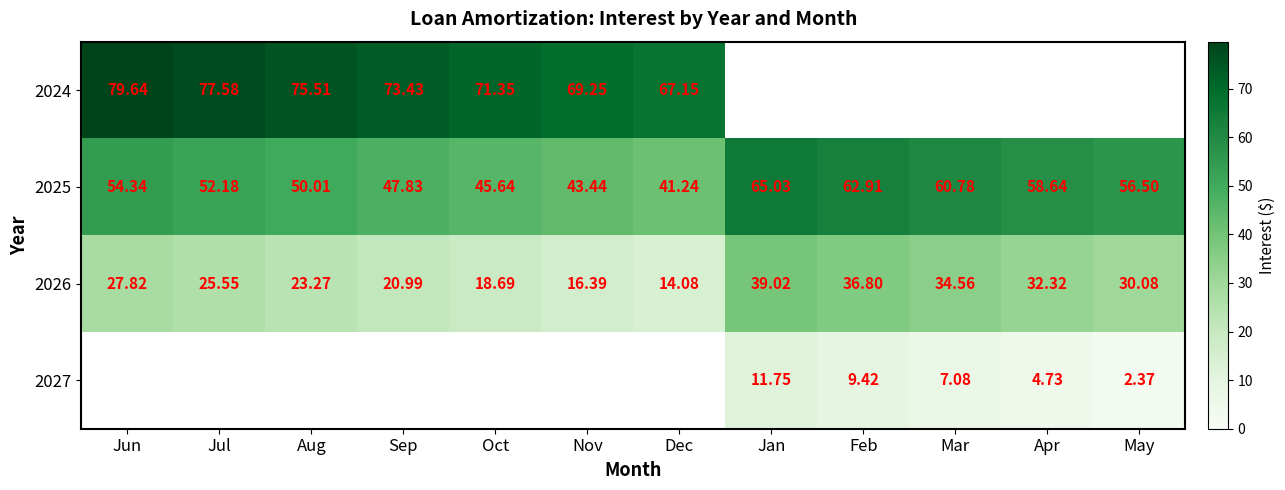

At which label does 2026 reach its minimum?

Dec